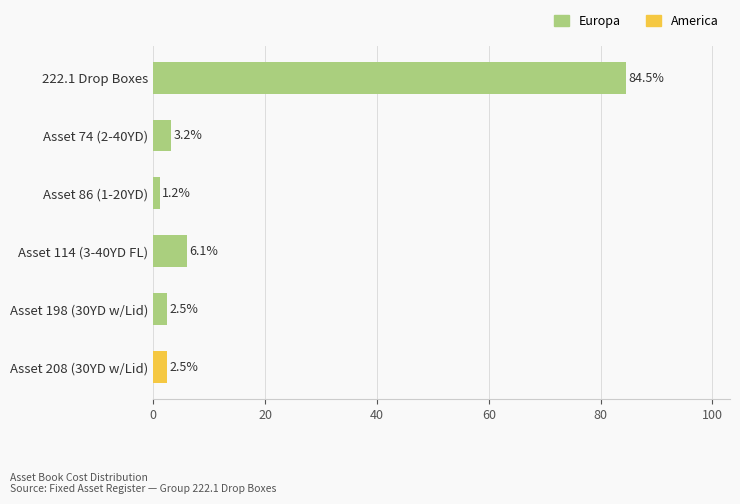

What is the change in value from Asset 86 (1-20YD) to Asset 114 (3-40YD FL)?

+4.9